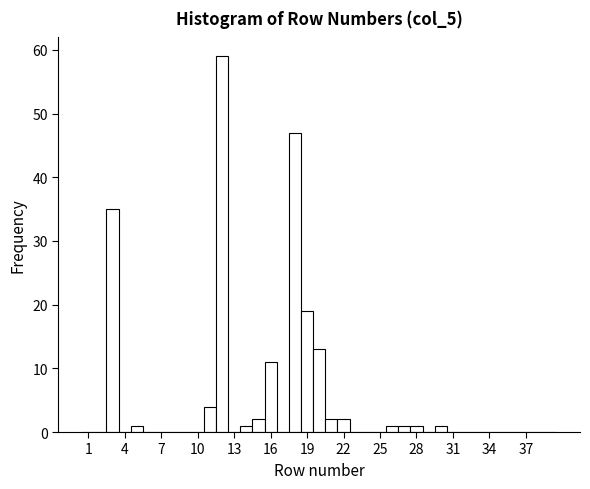

Read against the x-axis, roughly where is the centre of the tallest bar?

12.0